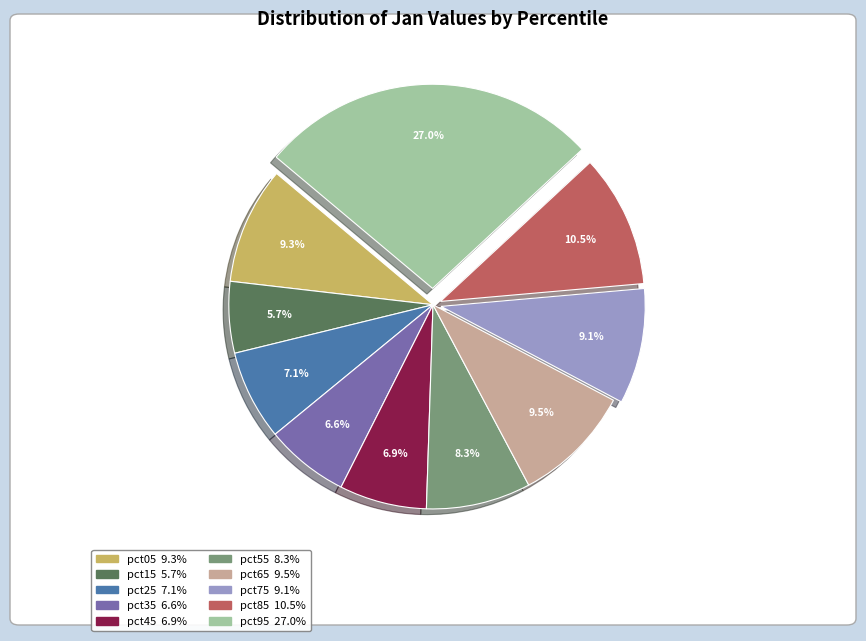

What is the largest slice in the pie chart?

pct95